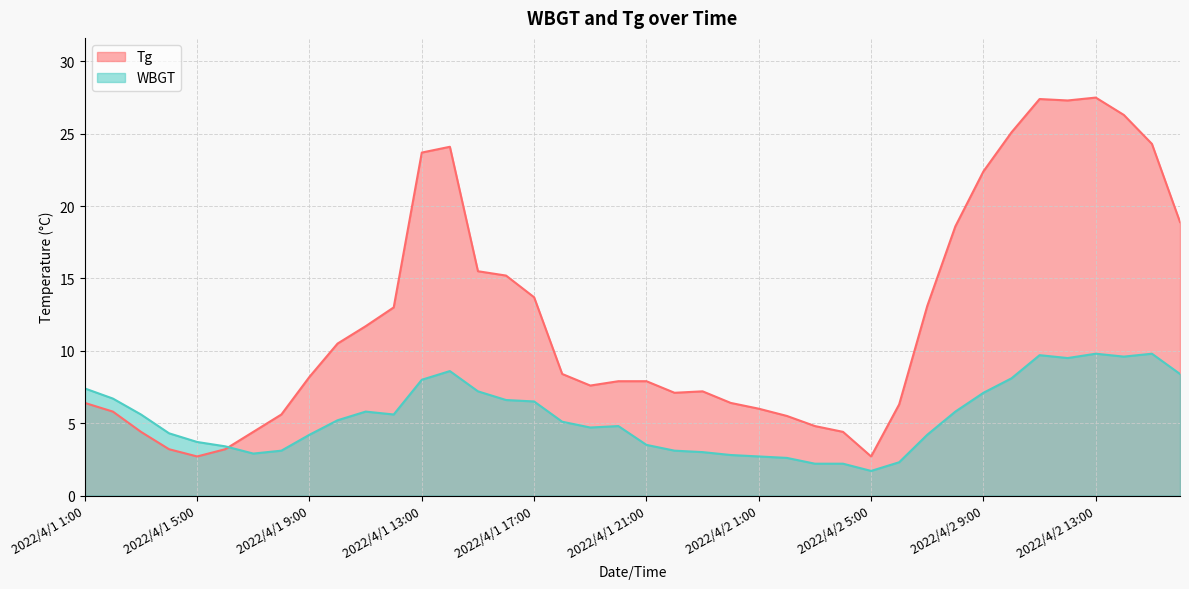

Rank the series by their average value, from highest to lowest.

Tg, WBGT